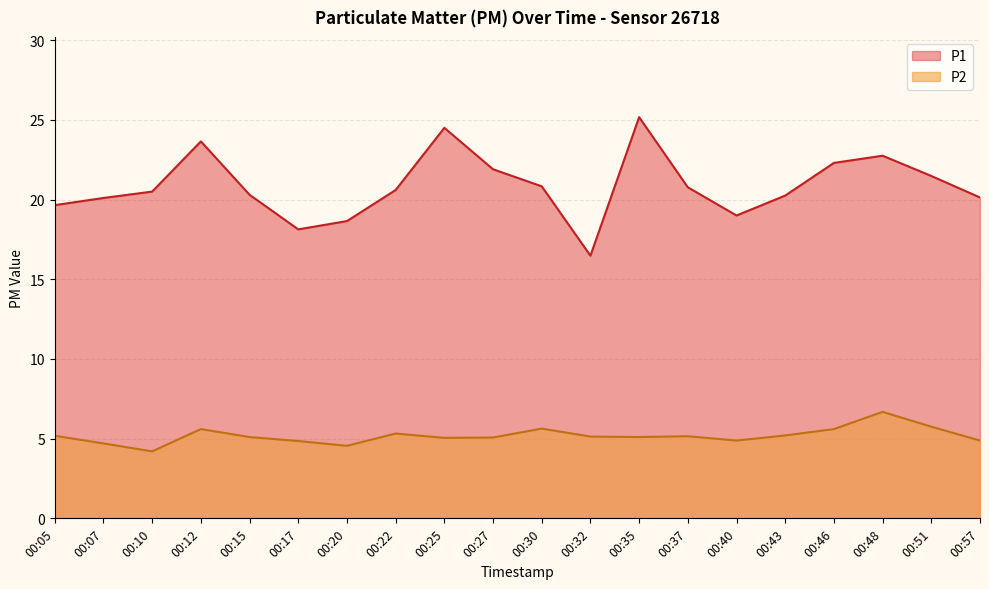

Does the chart display data point markers on the line(s)?

No